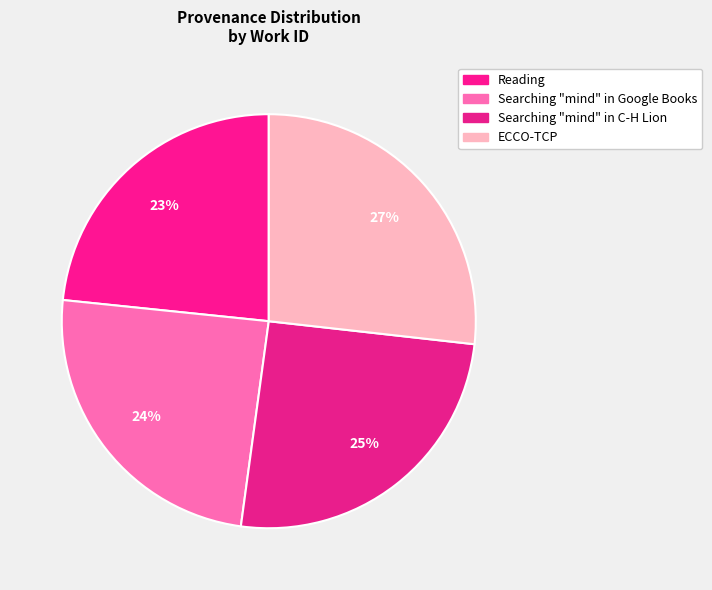

Count the number of slices in the pie.

4